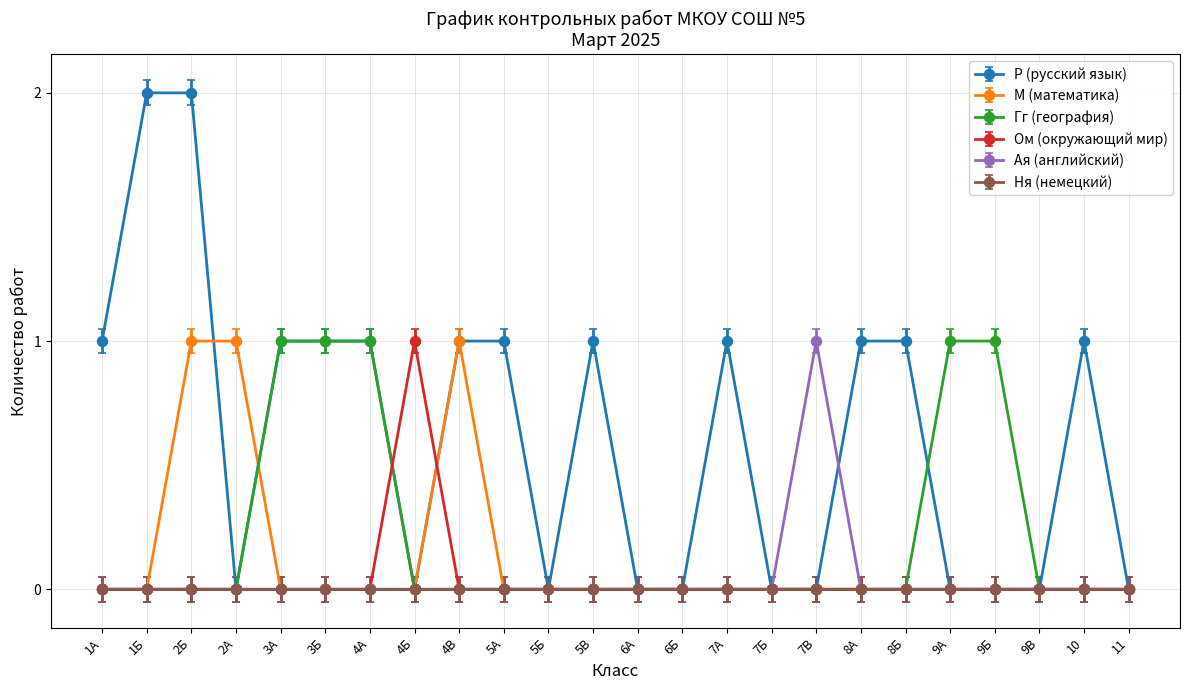

True or false: М (математика) has a value of -1 at 5В.

False